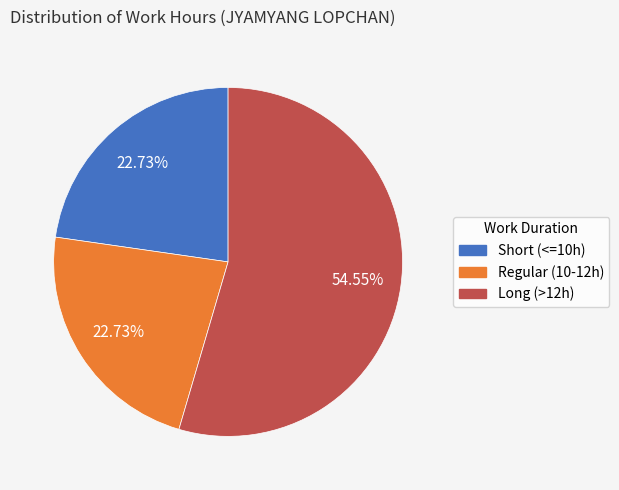

Count the number of slices in the pie.

3